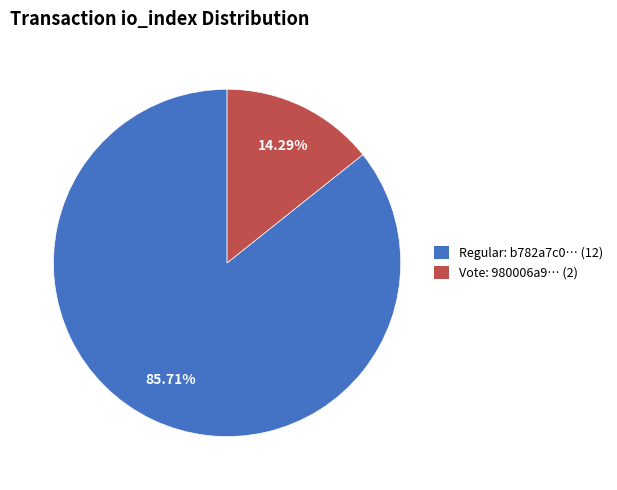

Is there any slice that represents more than half of the pie?

Yes